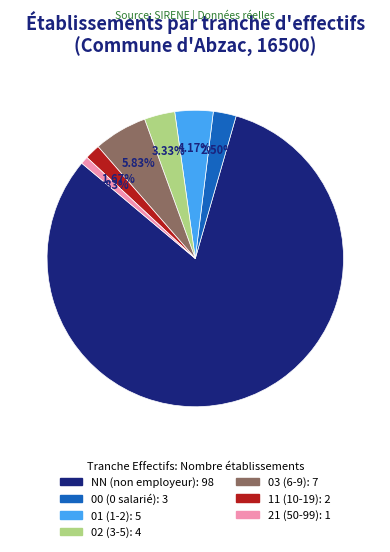

What is the total percentage of NN and 01?

85.8%